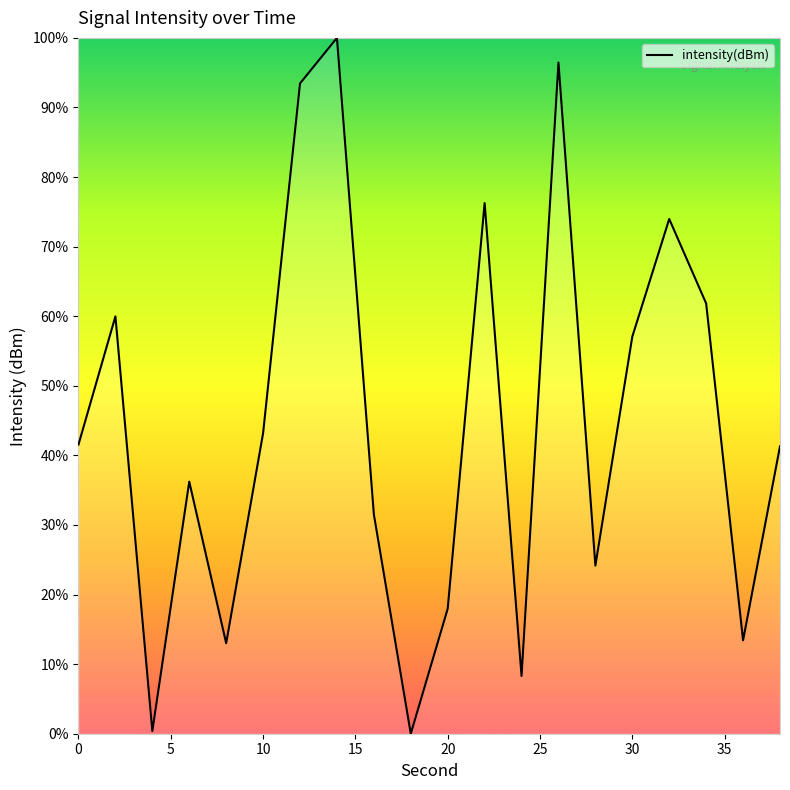

What is the maximum value shown in the chart?

100.0